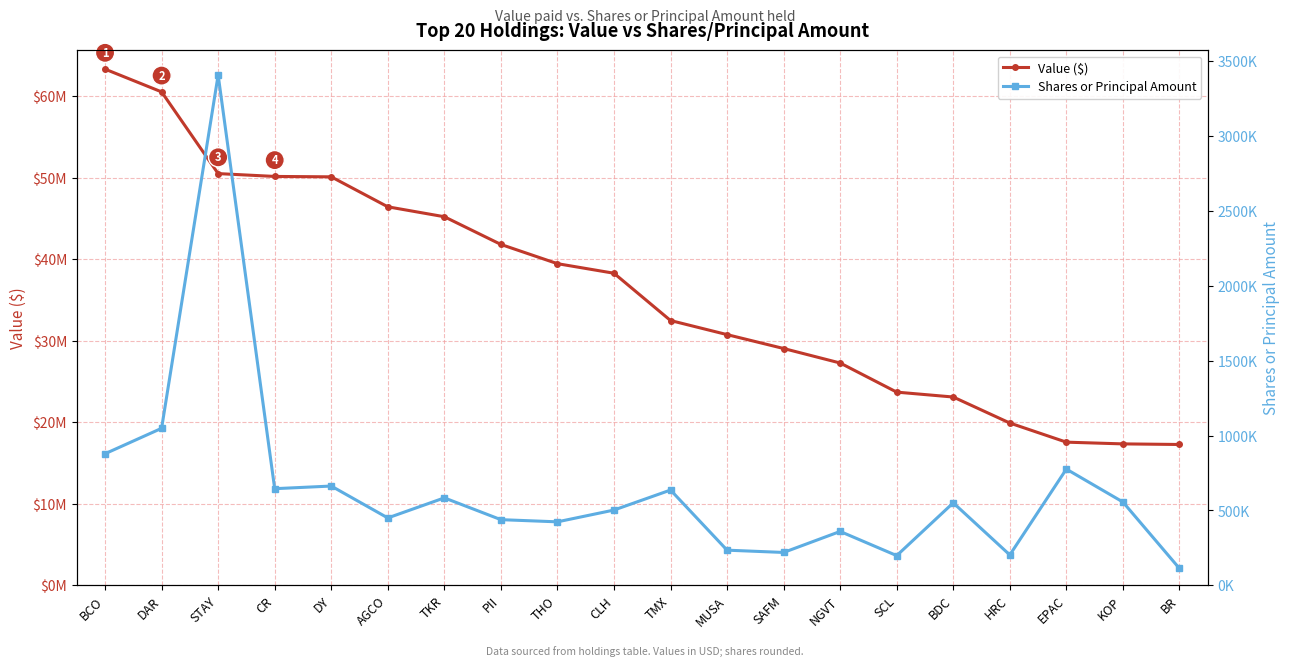

Read the Value ($) value at SCL.

23687000